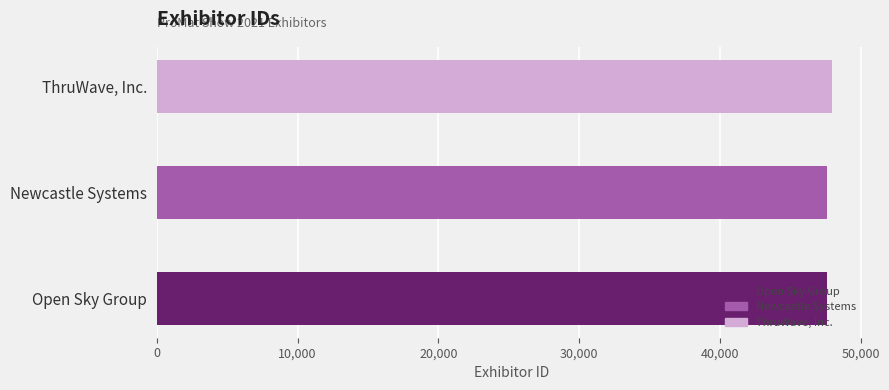

What position from the right is Open Sky Group?

3